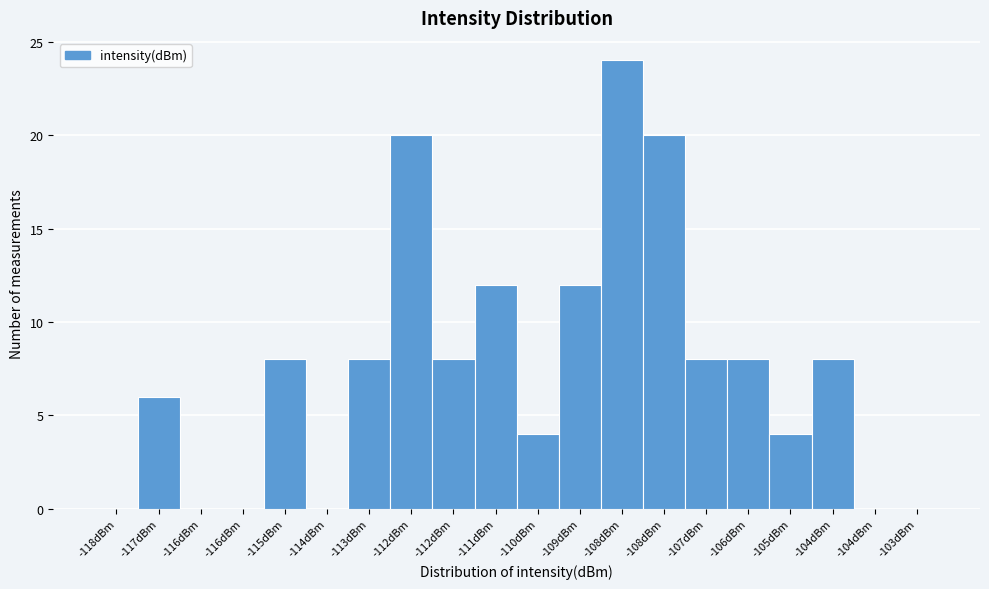

How many data points does each series have?

20